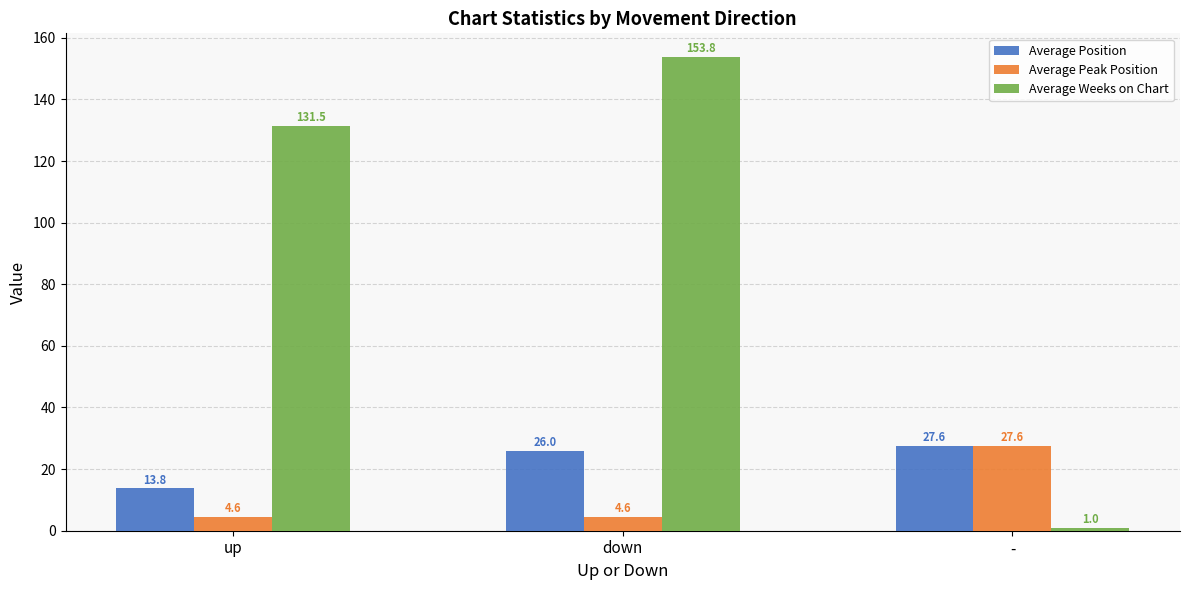

List the labels in order of Average Weeks on Chart value, largest first.

down, up, -